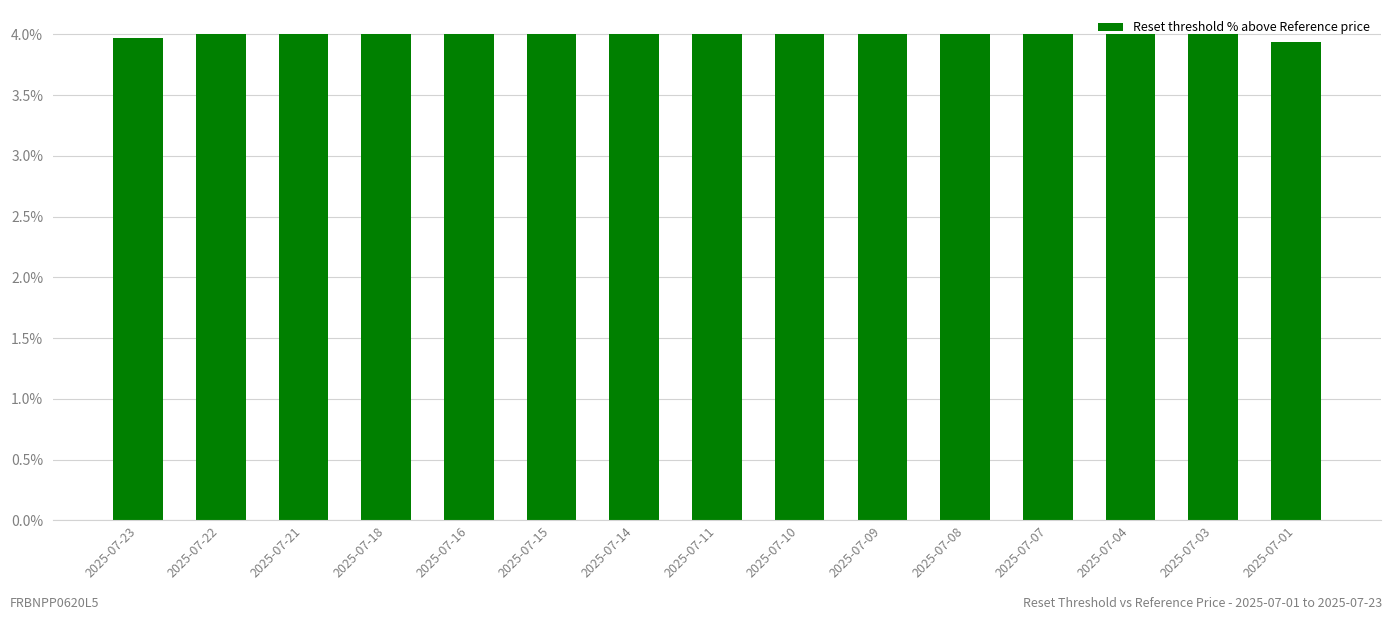

True or false: the data shows 4.0 at 2025-07-03.

True